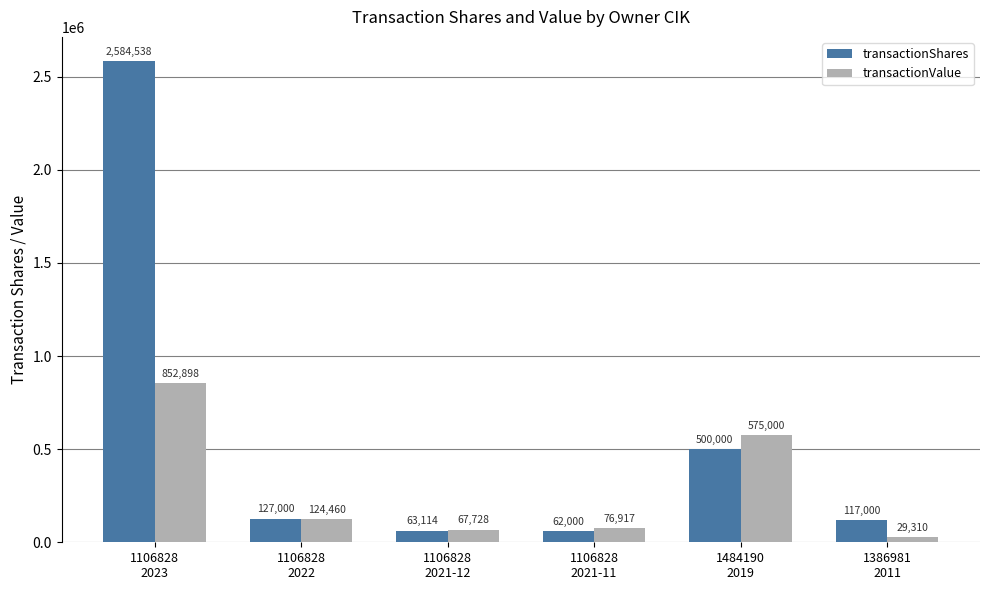

What is the label of the 5th bar from the left?

1484190
2019